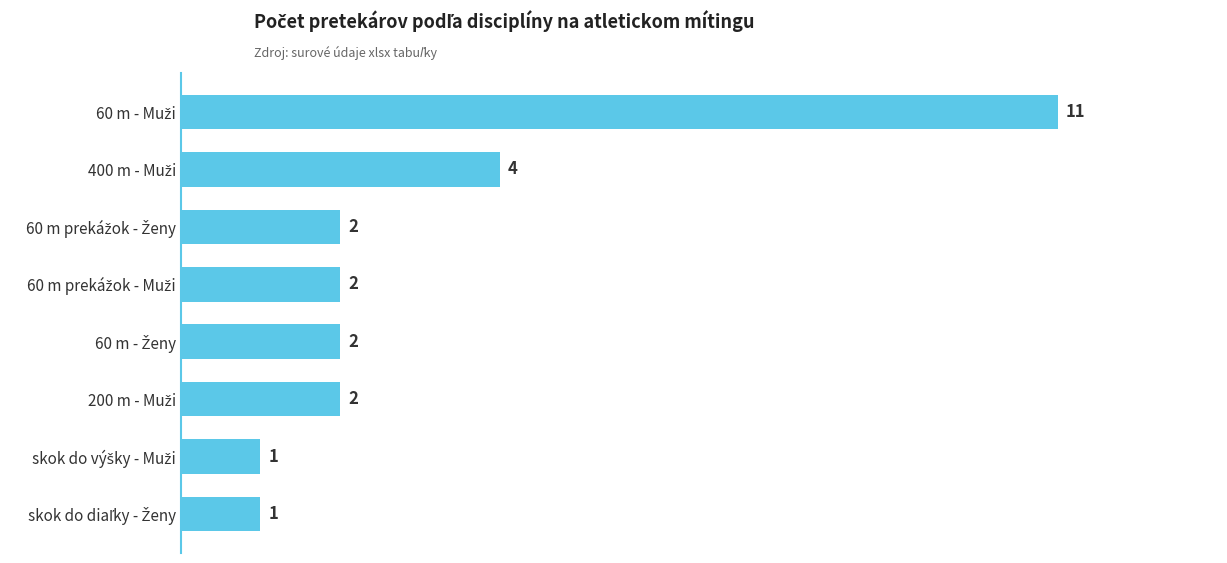

Reading top to bottom, list all the values displayed in this chart.

11	4	2	2	2	2	1	1